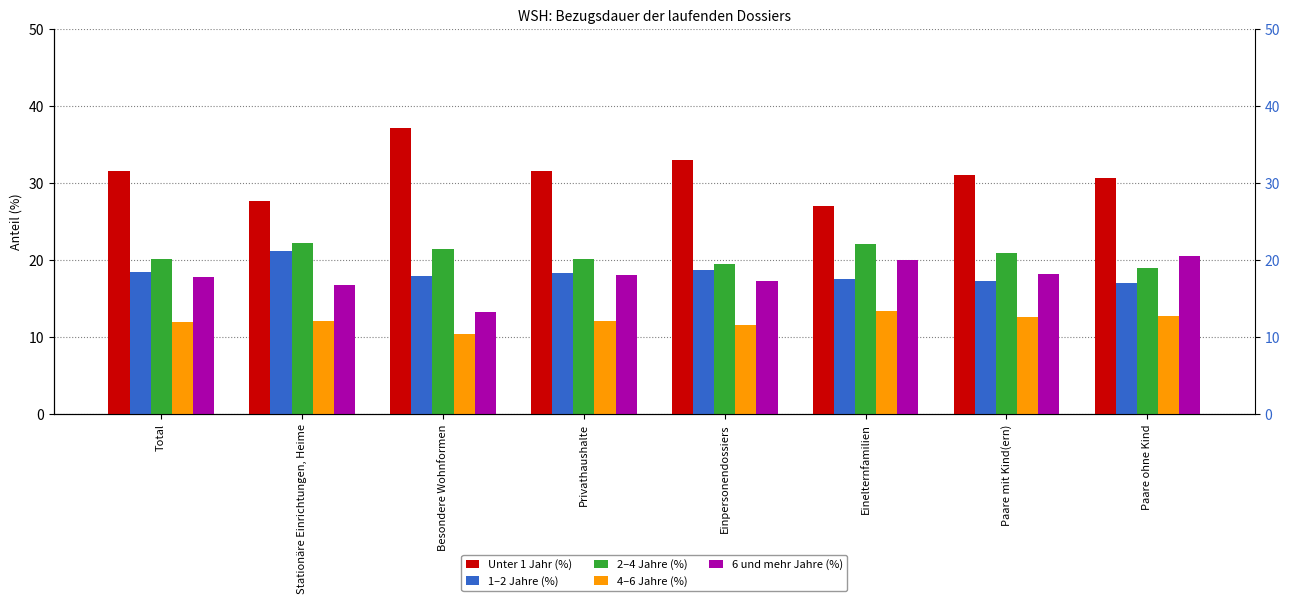

What is the label of the 3rd bar from the right?

Einelternfamilien